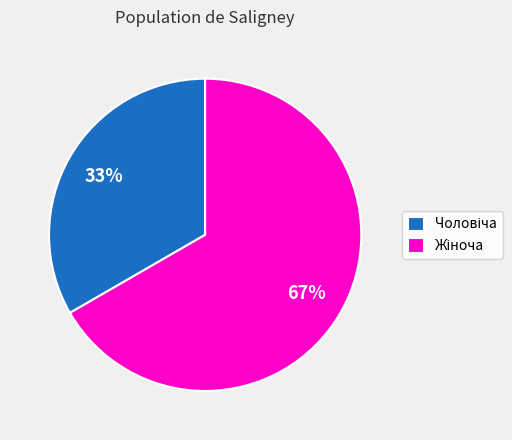

To the nearest percent, what is the average slice percentage?

50%